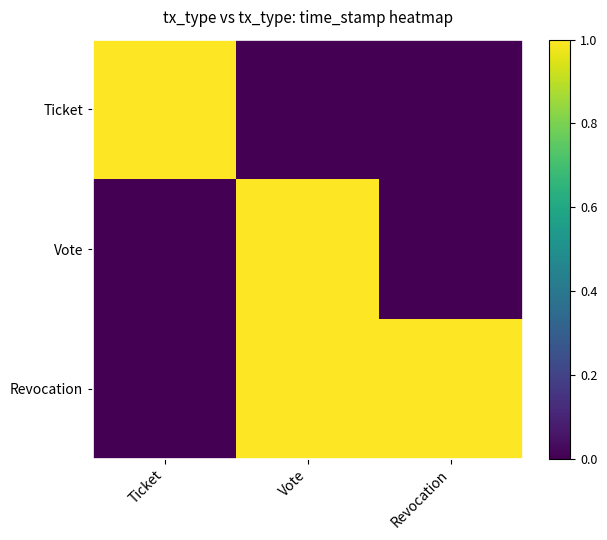

Which has a higher value, Ticket or Vote?

Ticket